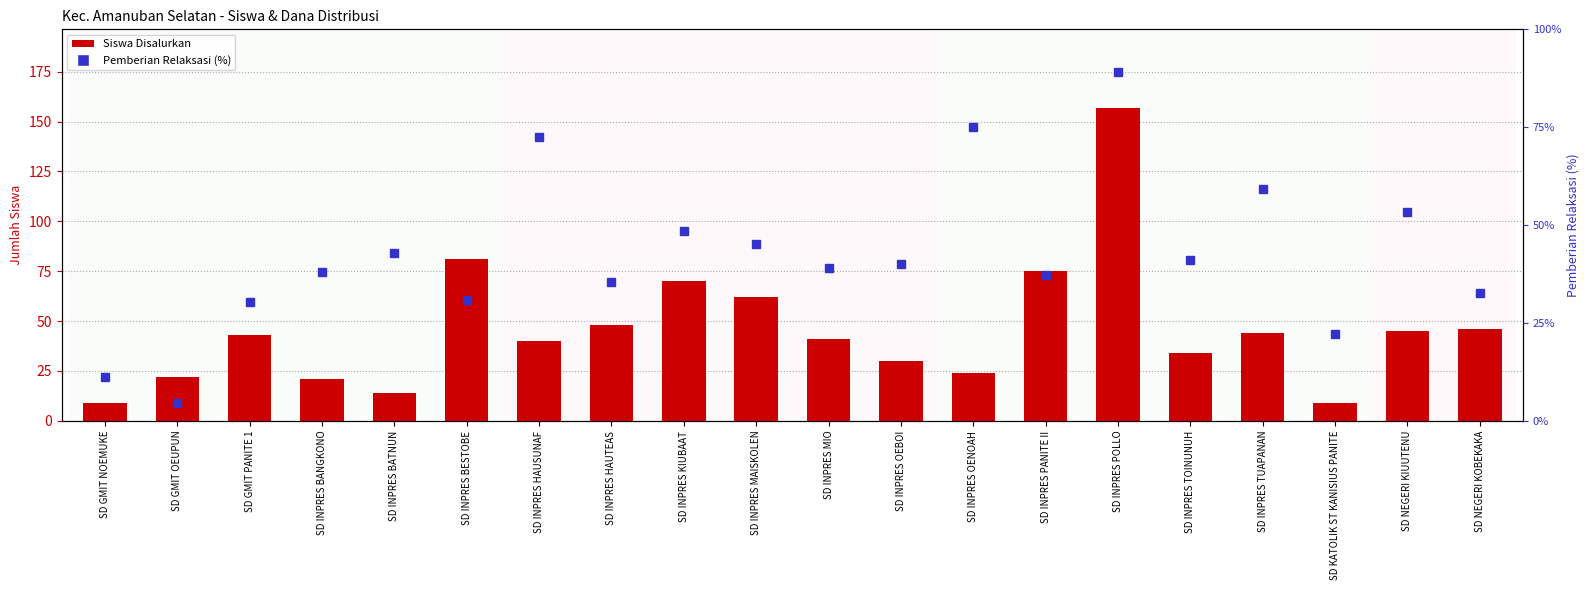

The value of Siswa Disalurkan at SD INPRES BESTOBE is 116.7. True or false?

False